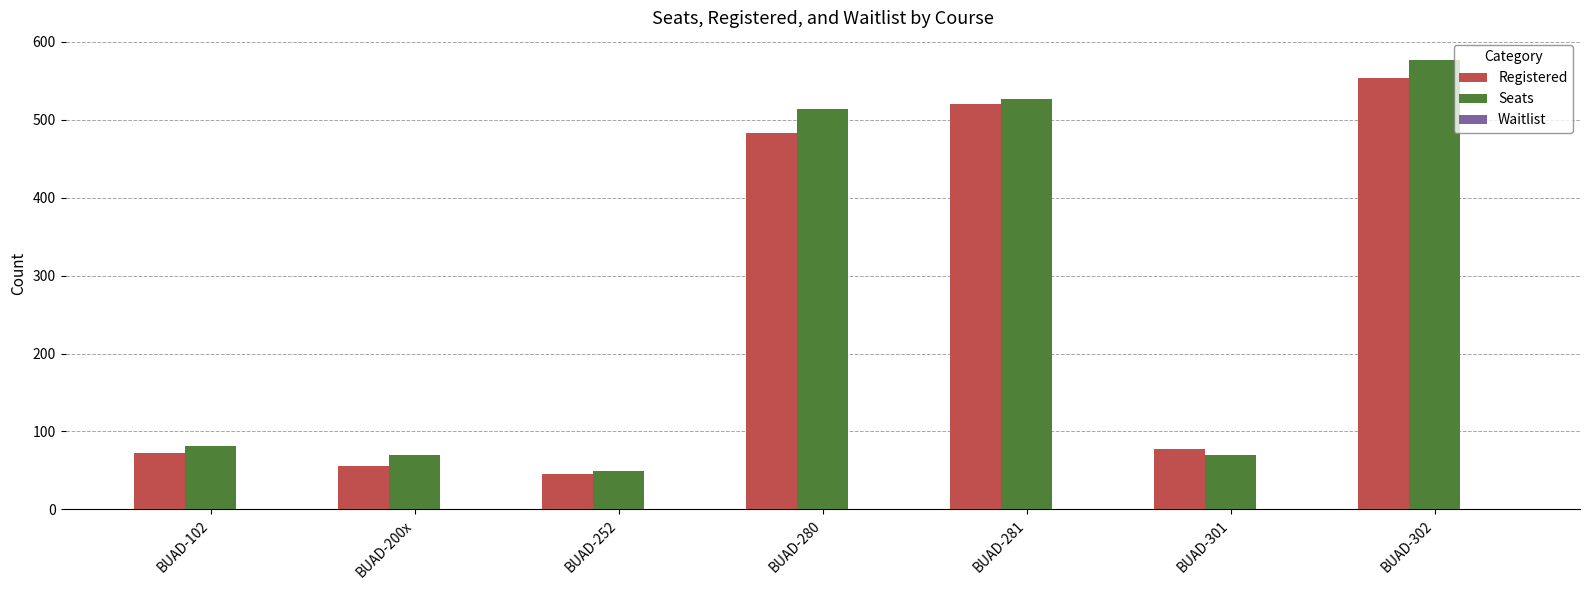

How many bars are there in total?

14